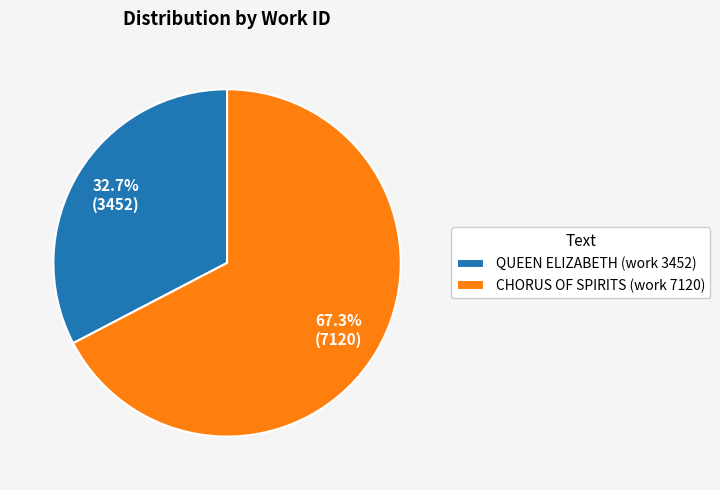

Is it true that QUEEN ELIZABETH (work 3452) is 33% of the pie?

True